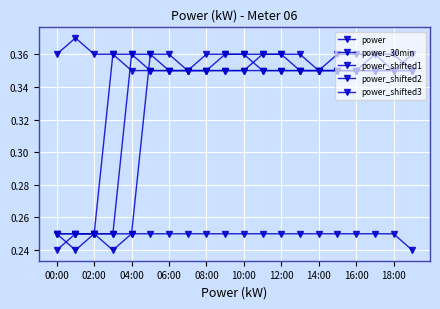

At which category does power_30min reach its first local peak?

02:00